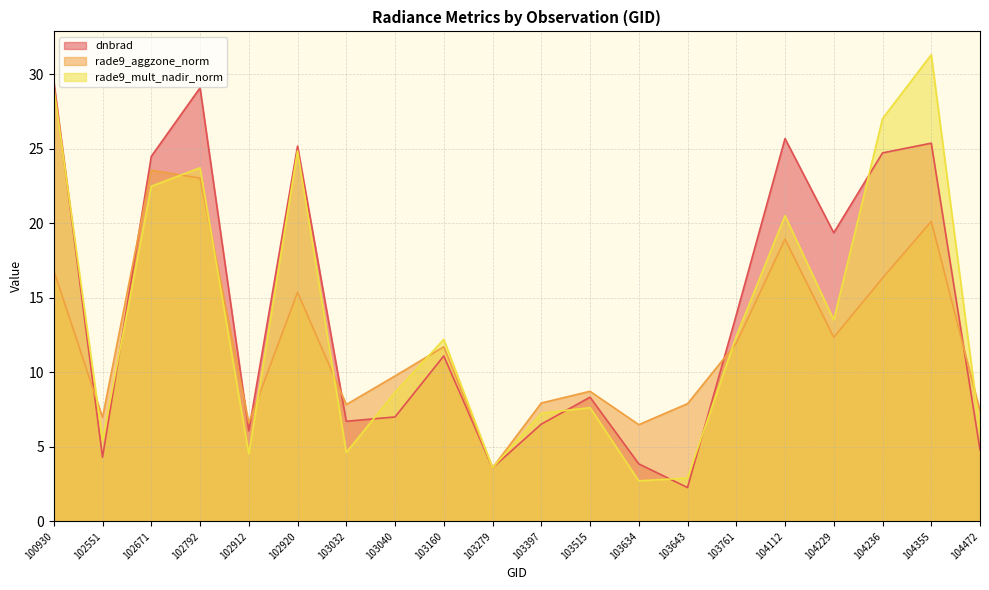

Which series has the widest spread of values?

rade9_mult_nadir_norm